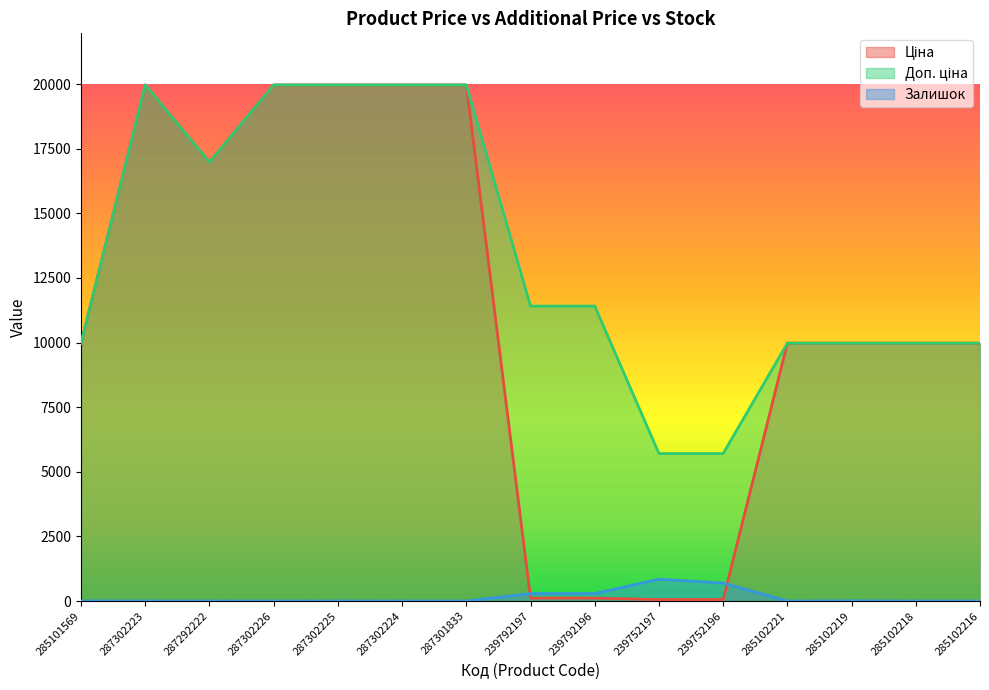

What is the total value across all series at 285102219?

19959.0